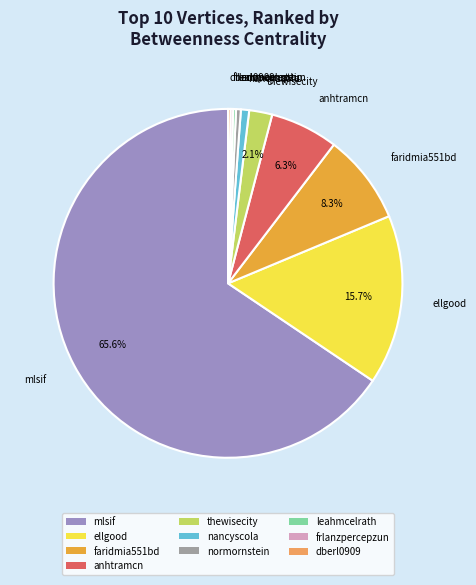

Which slice is the largest?

mlsif